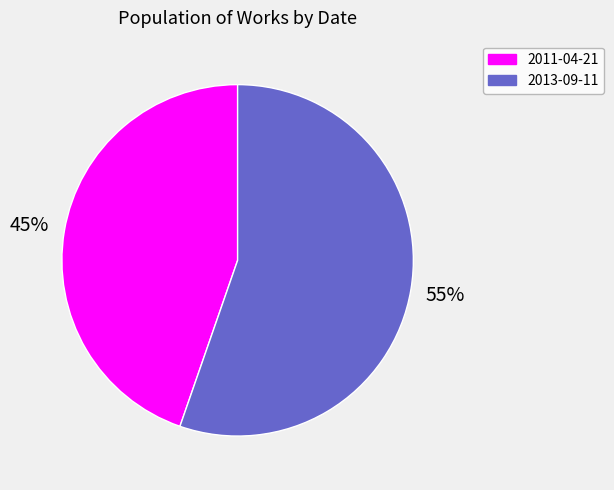

What is the majority slice?

2013-09-11